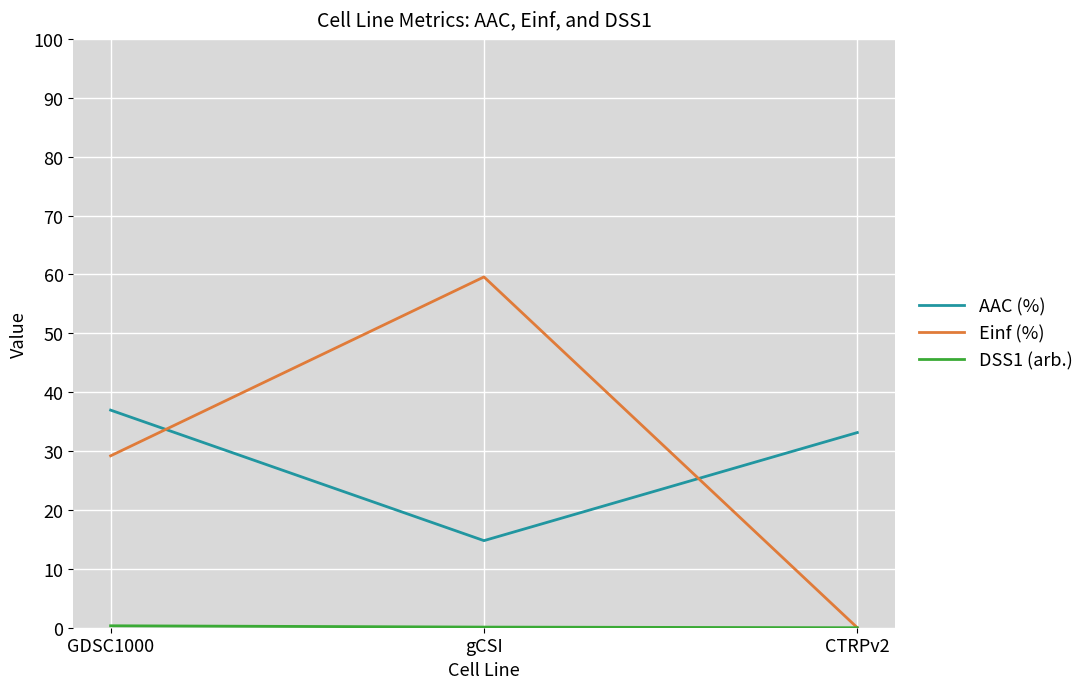

True or false: AAC (%) has a value of 59.2 at CTRPv2.

False